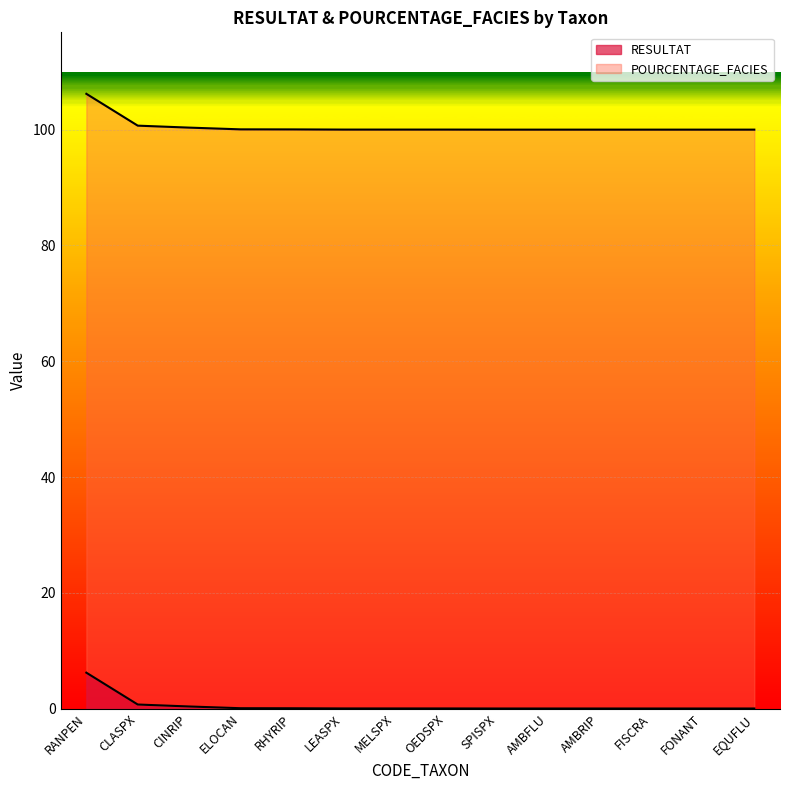

What is the difference between the maximum and minimum values in the RESULTAT series?

6.2